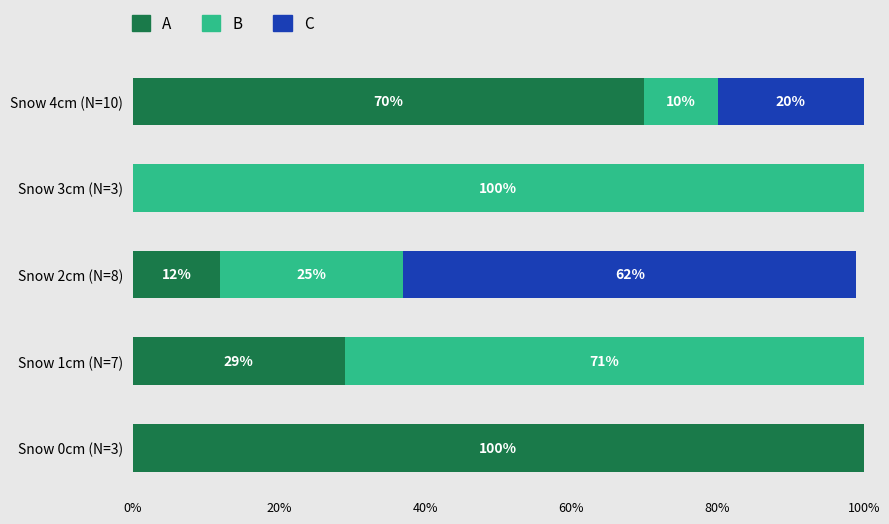

Read the A value at Snow 2cm (N=8), to the nearest 5.

10